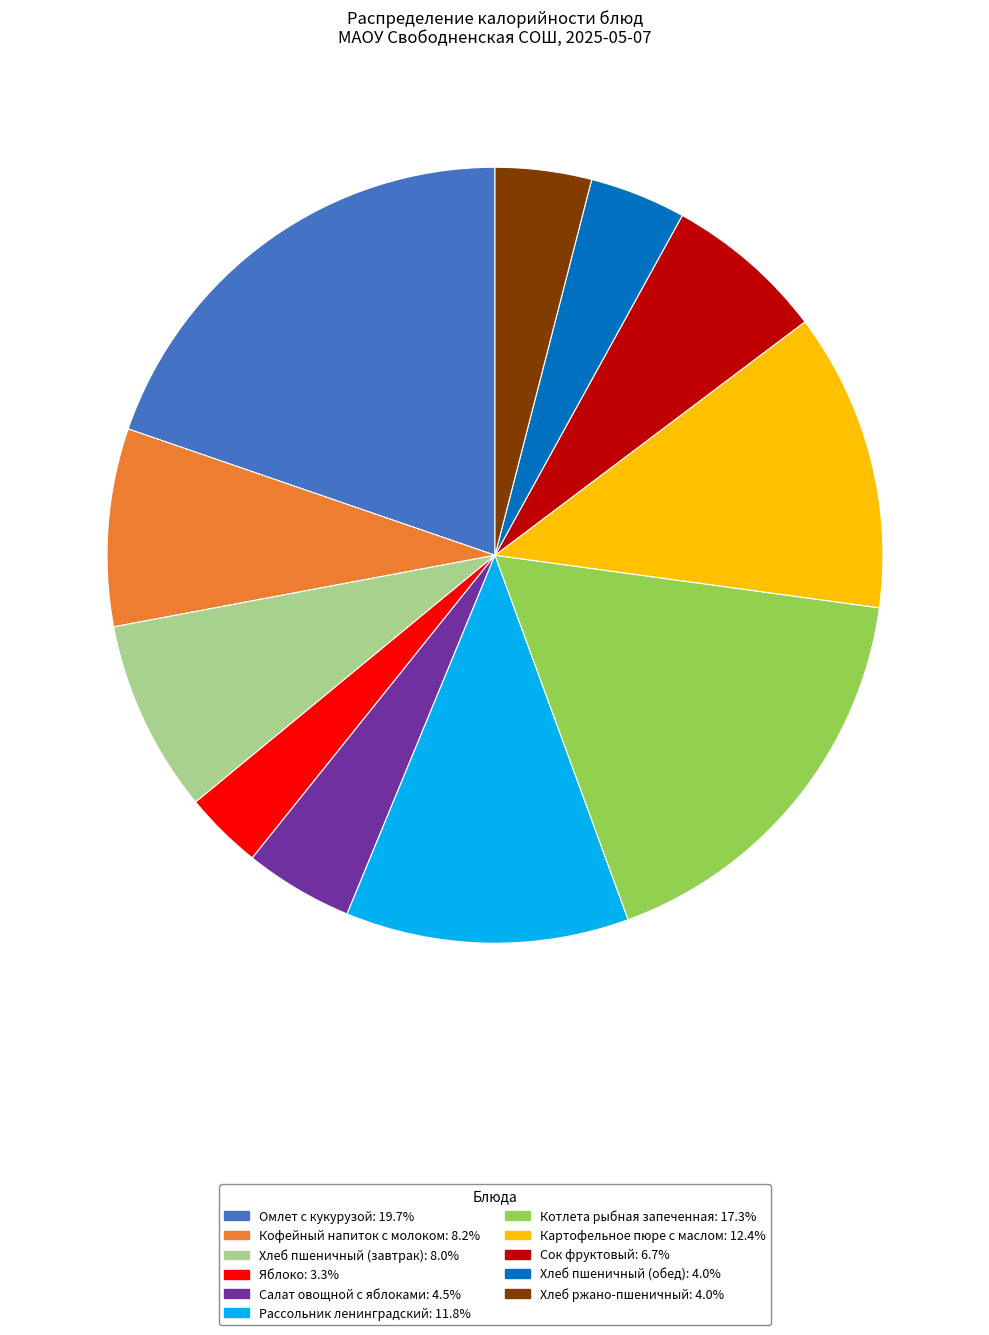

What is the ratio of the value at Сок фруктовый to the value at Картофельное пюре с маслом?

0.5